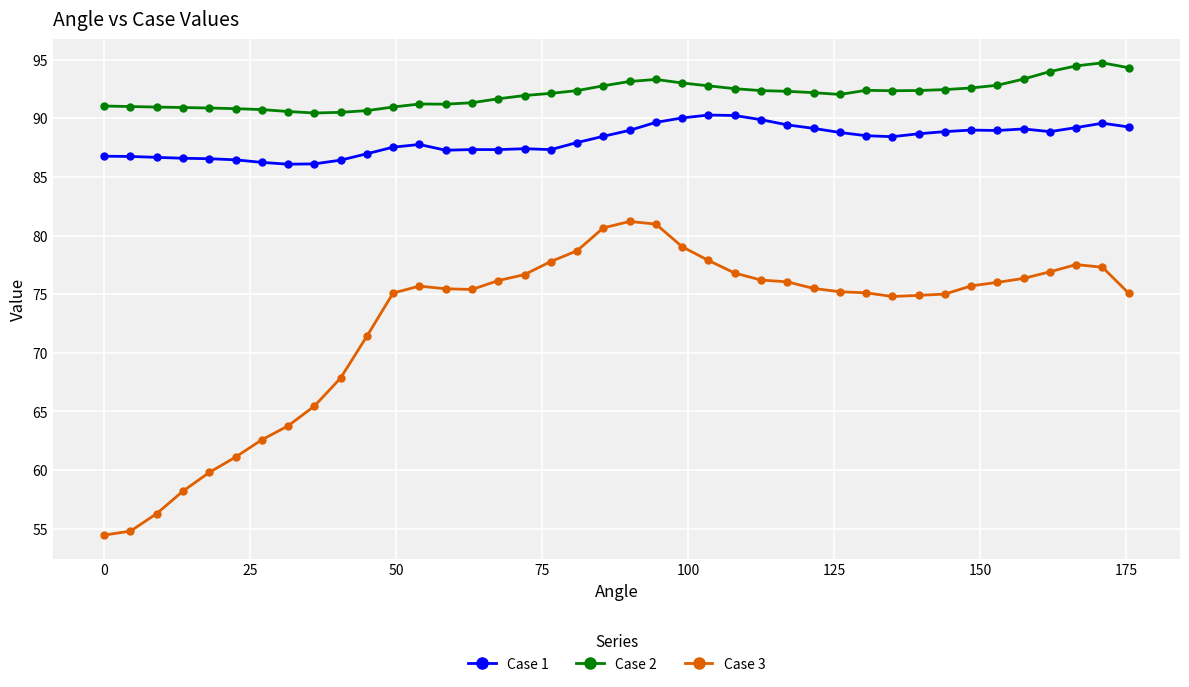

What is the value of the Case 2 point at the 11th from the left?

90.6